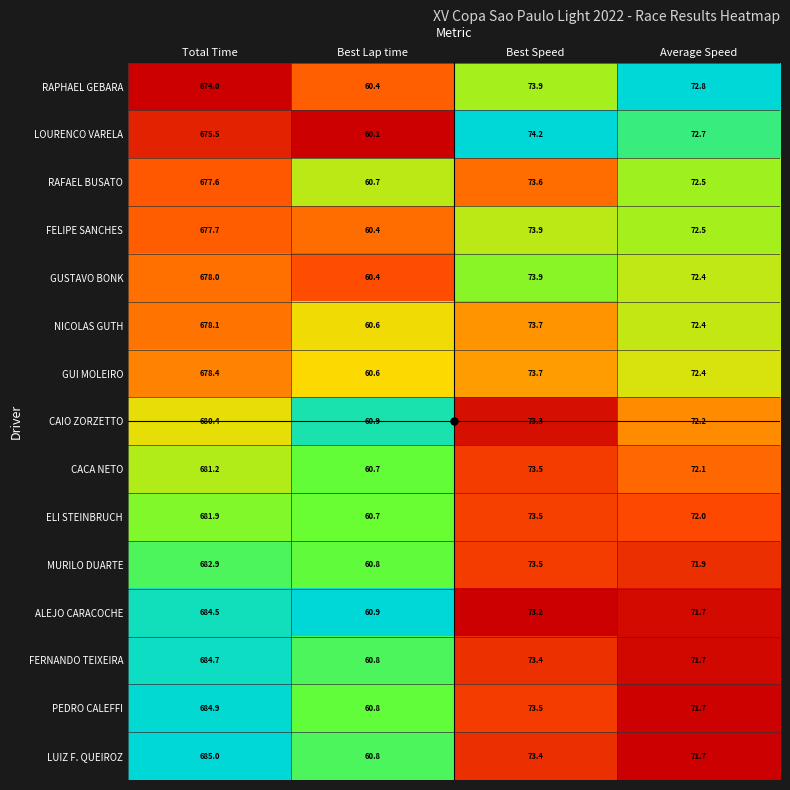

What is the difference between the highest and lowest values at Best Speed?

1.0